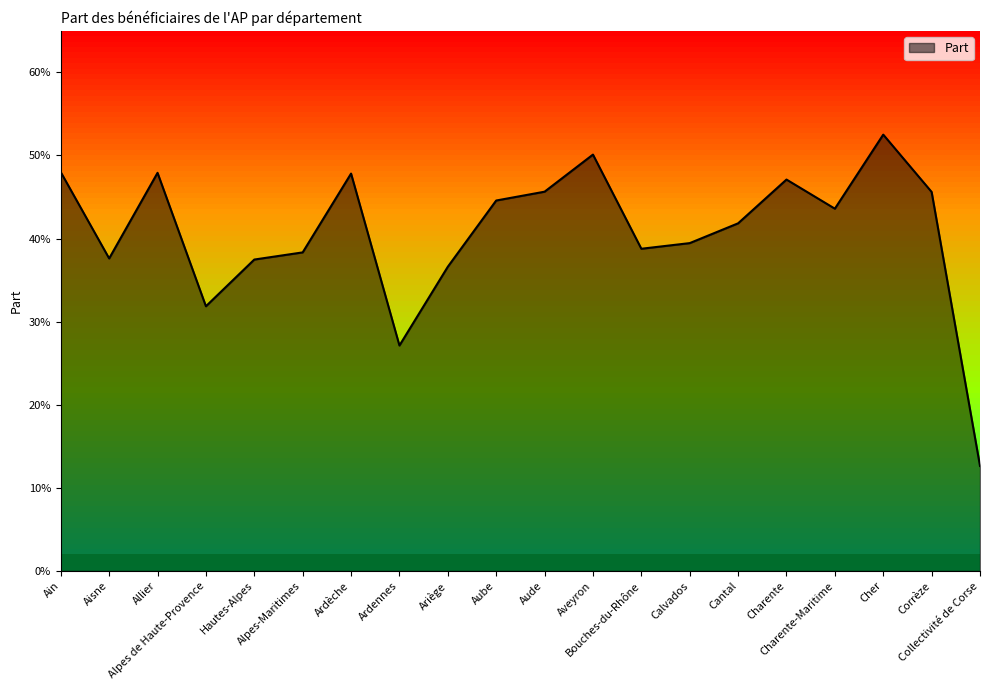

What is the sum of the values at Aisne and Cantal?

0.8